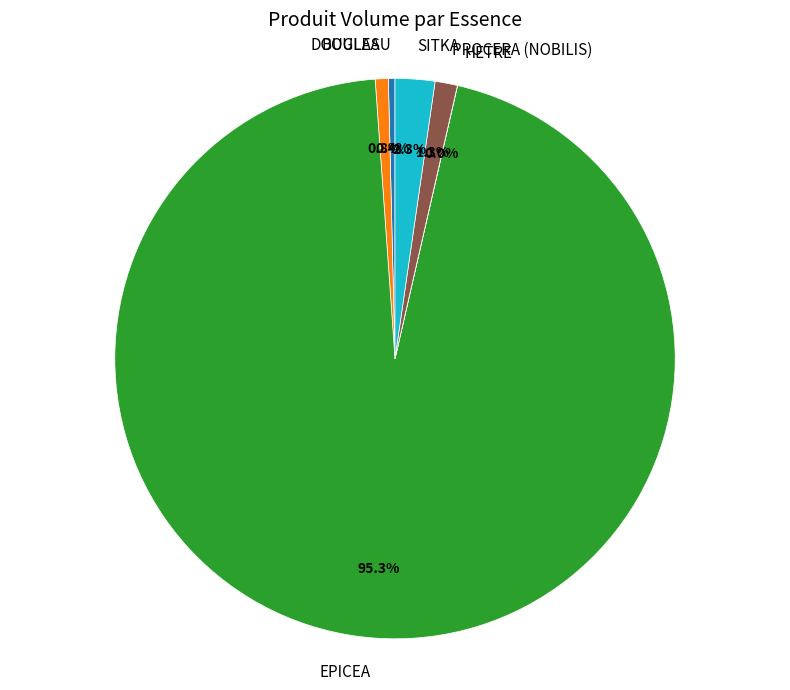

Between PROCERA (NOBILIS) and EPICEA, which is larger?

EPICEA